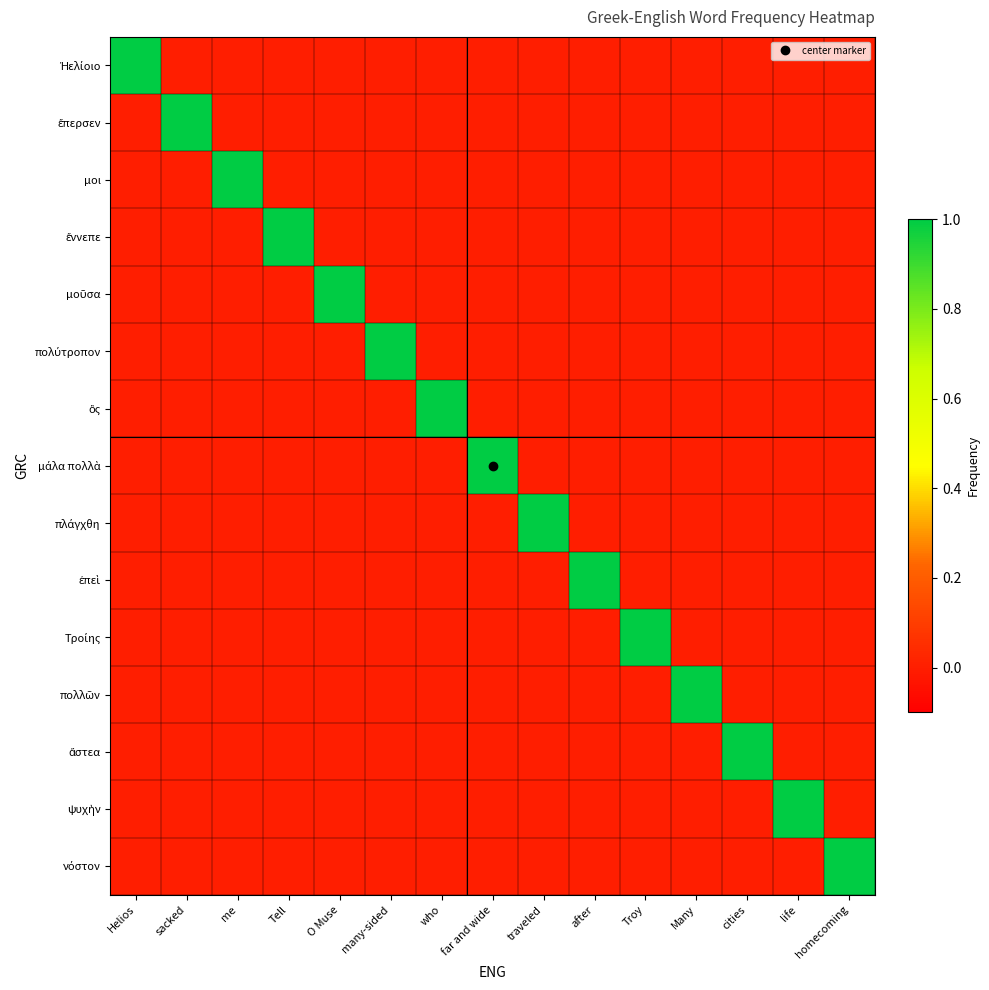

At many-sided, list the series in order from largest to smallest.

πολύτροπον, Ἠελίοιο, ἔπερσεν, μοι, ἔννεπε, μοῦσα, ὃς, μάλα πολλὰ, πλάγχθη, ἐπεὶ, Τροίης, πολλῶν, ἄστεα, ψυχὴν, νόστον